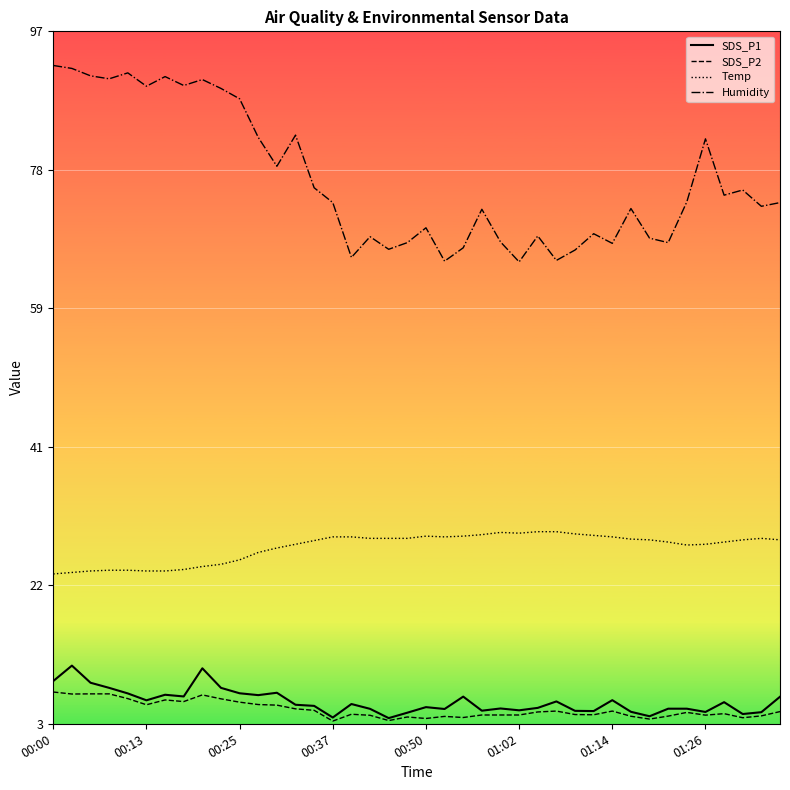

True or false: SDS_P1 has more than 0 interior local peaks.

True